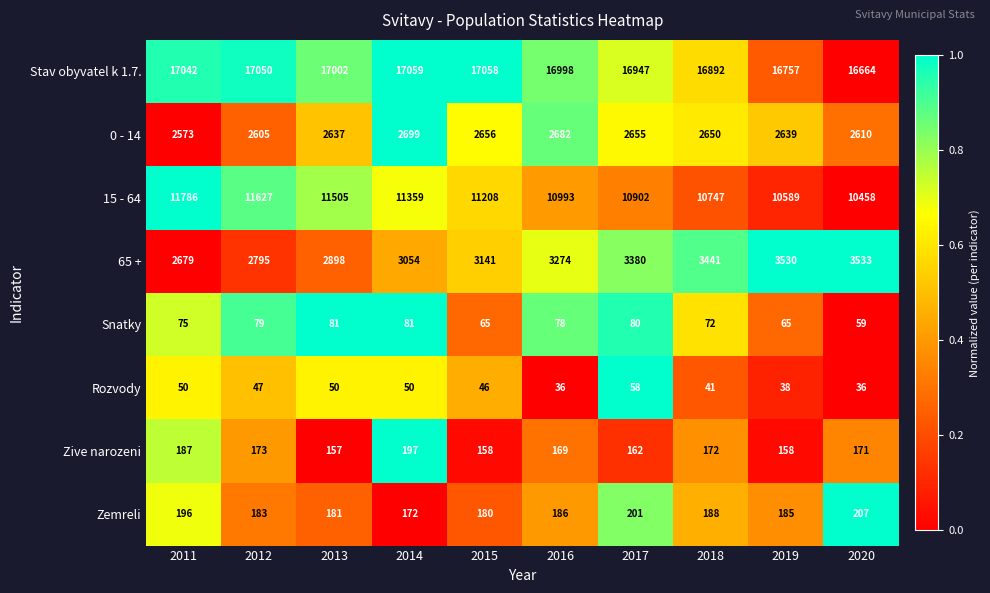

Which series changed the most between 2014 and 2019?

15 - 64